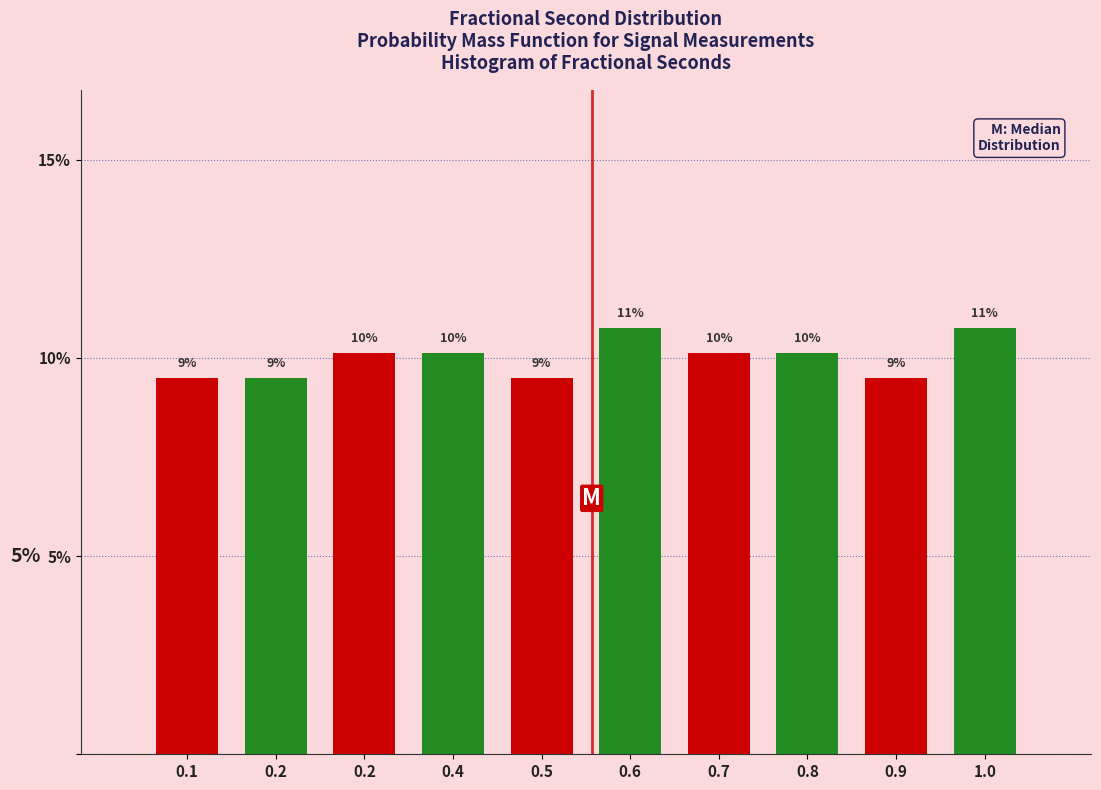

How many bars are there in total?

10